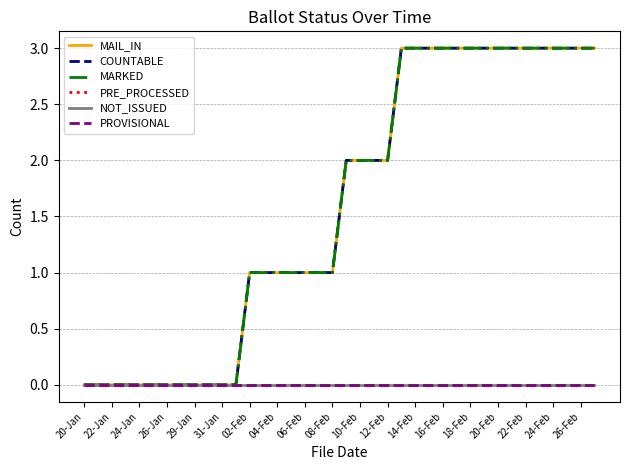

Is this an area chart (filled region under the line)?

No